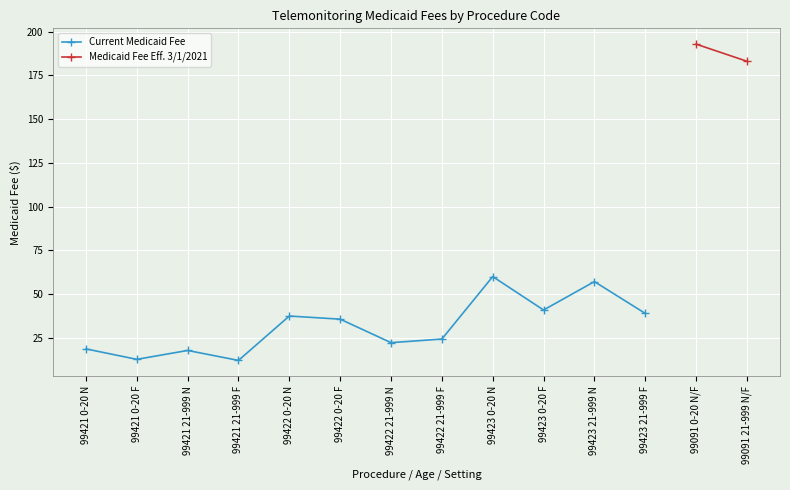

How many points are higher than both their immediate neighbors (excluding endpoints)?

4